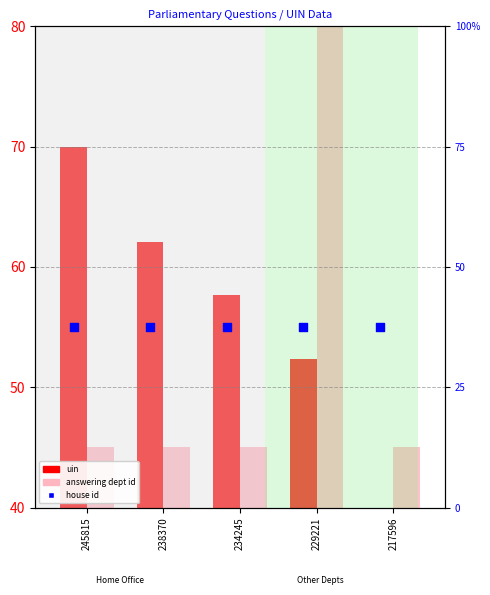

What are all the series names shown in the legend?

uin, answering dept id, house id